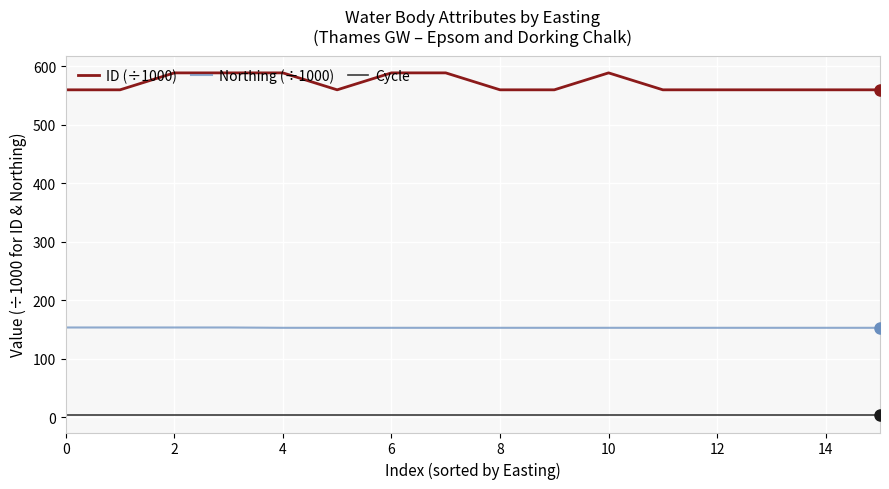

What is the minimum value for ID (÷1000)?

559.6